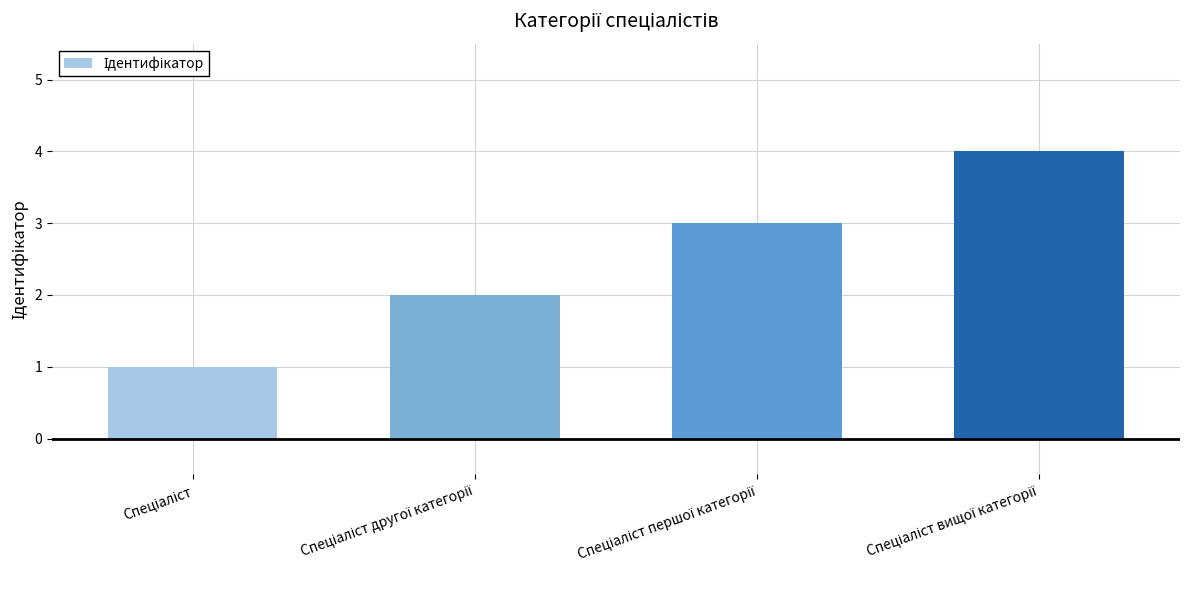

Count the number of categories in the chart.

4